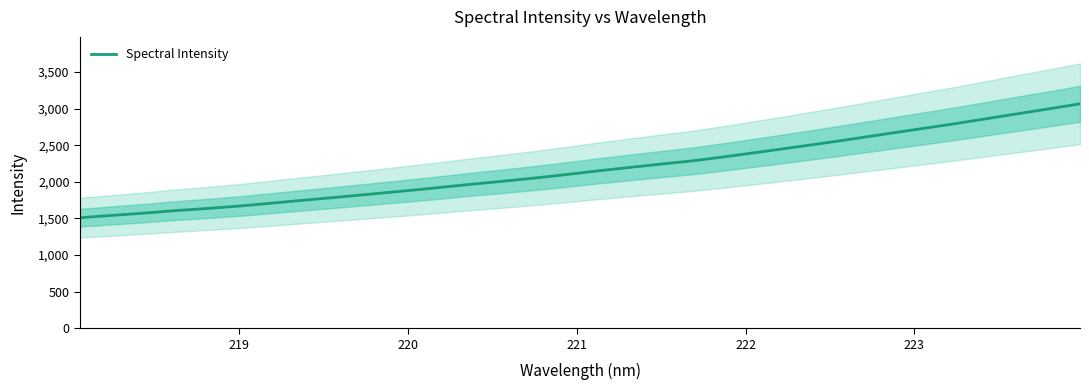

What is the maximum value for Spectral Intensity?

3066.4